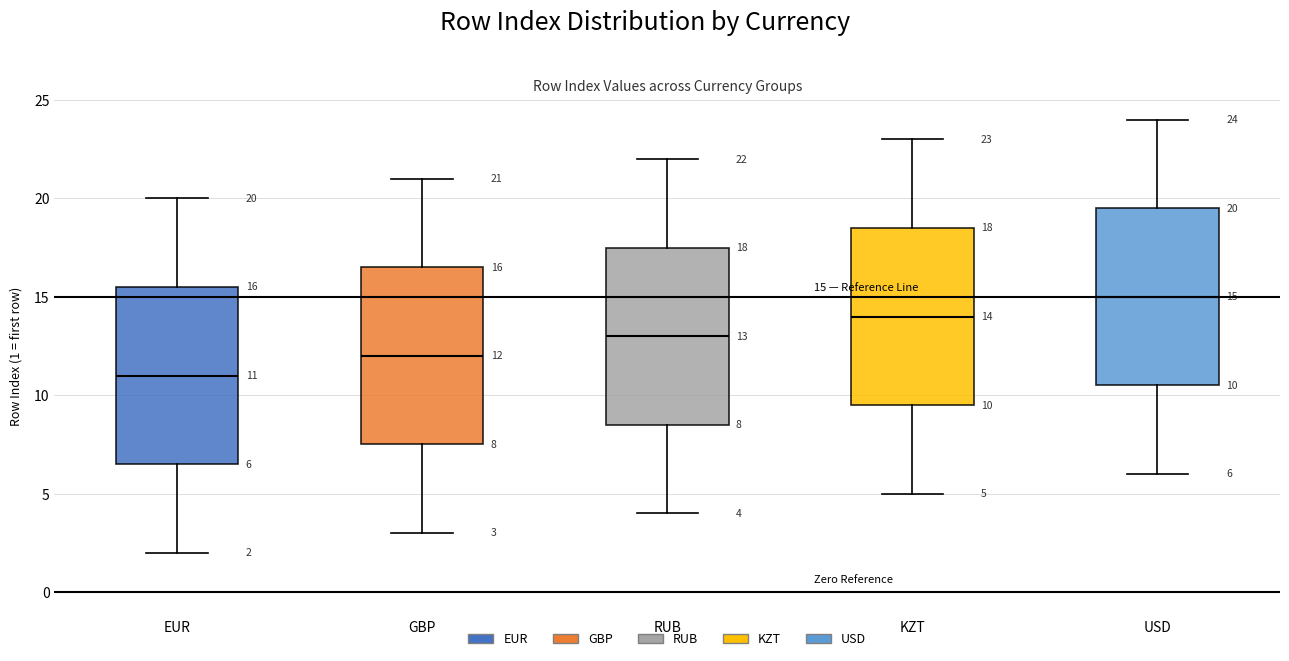

Which box has the highest median line?

USD